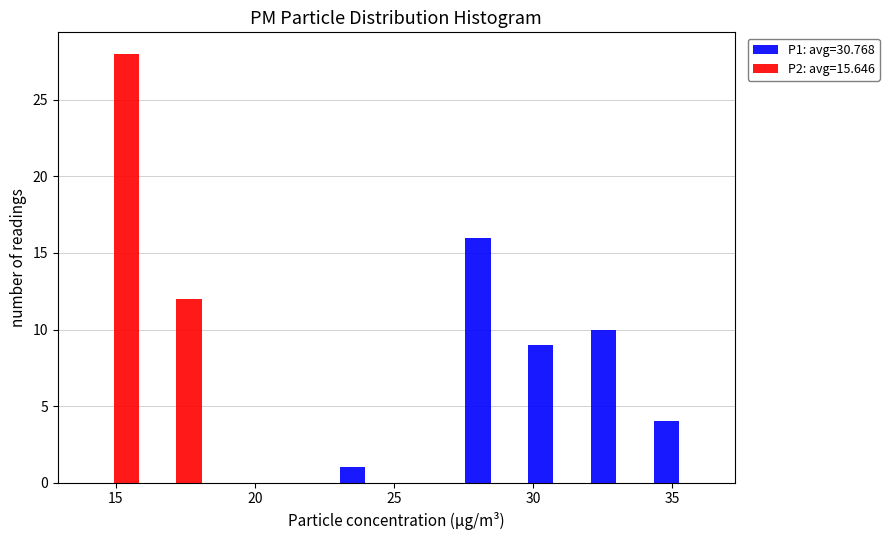

Reading left to right, list every range on the x-axis with the height of the bar of each series over it. Neither the bar edges nor the heights are printed on the chart, so give them approximately, as read against the axes.

14.0 to 16.0: P1: avg=30.768=0	P2: avg=15.646=28
16.0 to 18.5: P1: avg=30.768=0	P2: avg=15.646=12
18.5 to 20.5: P1: avg=30.768=0	P2: avg=15.646=0
20.5 to 23.0: P1: avg=30.768=0	P2: avg=15.646=0
23.0 to 25.0: P1: avg=30.768=1	P2: avg=15.646=0
25.0 to 27.5: P1: avg=30.768=0	P2: avg=15.646=0
27.5 to 29.5: P1: avg=30.768=16	P2: avg=15.646=0
29.5 to 32.0: P1: avg=30.768=9	P2: avg=15.646=0
32.0 to 34.0: P1: avg=30.768=10	P2: avg=15.646=0
34.0 to 36.5: P1: avg=30.768=4	P2: avg=15.646=0